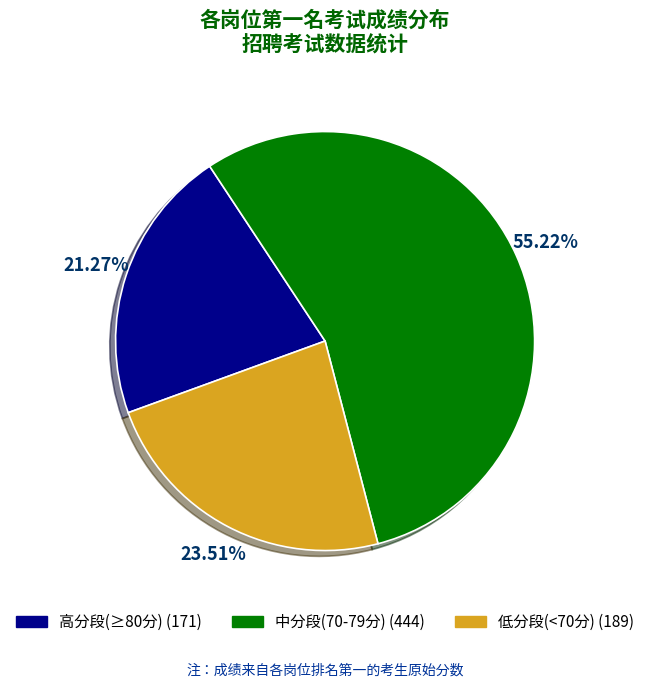

Rank the categories by value from lowest to highest.

高分段(≥80分) (171), 低分段(<70分) (189), 中分段(70-79分) (444)